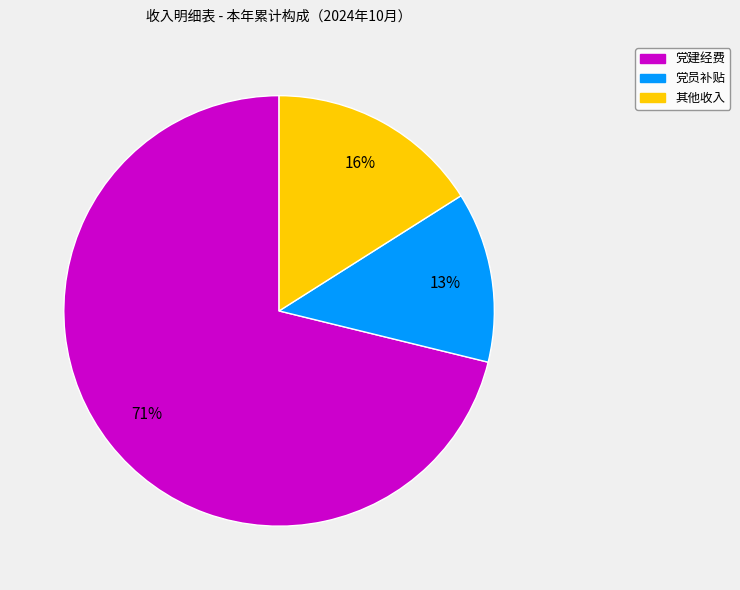

Is the sum of 党建经费 and 其他收入 greater than half?

Yes